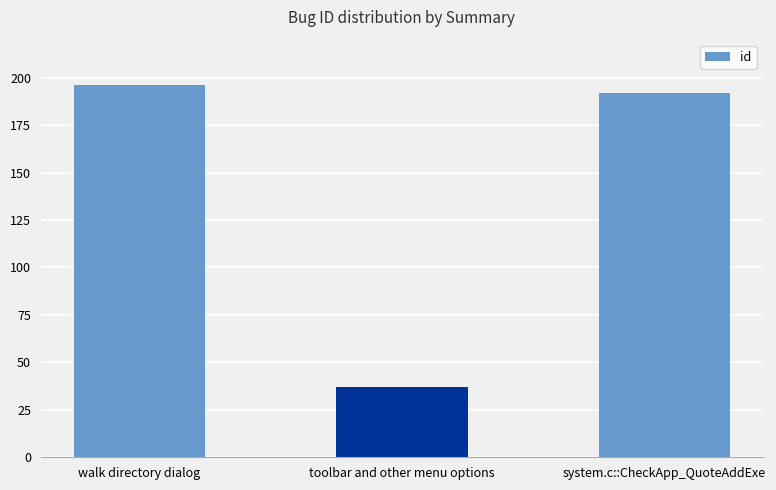

What is the change in value from toolbar and other menu options to system.c::CheckApp_QuoteAddExe?

+155